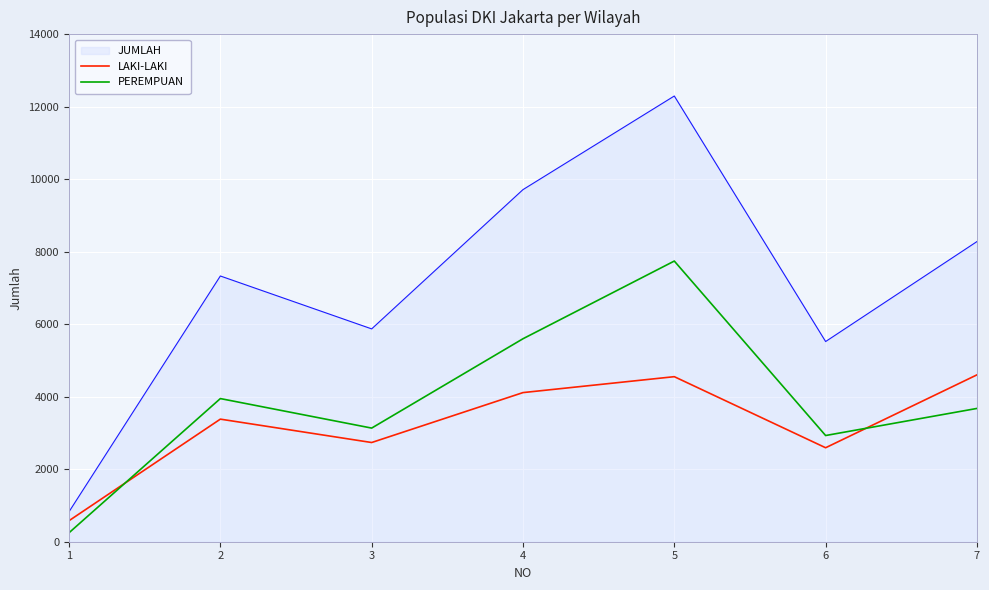

Which series changed the most between 2 and 6?

JUMLAH